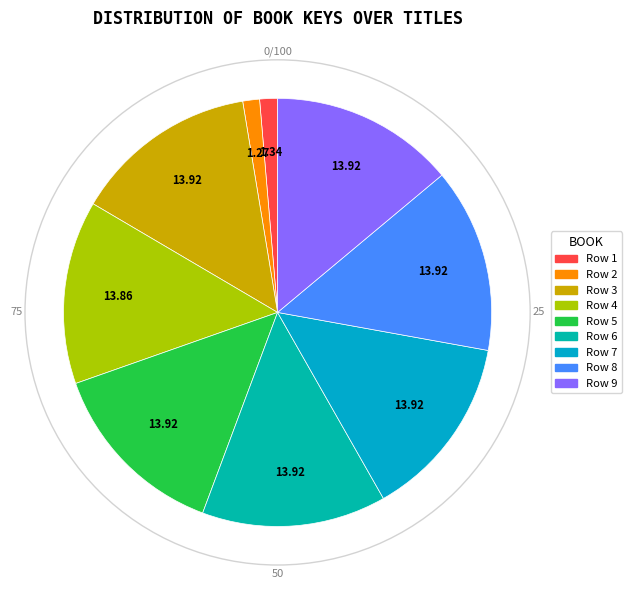

Count the number of slices in the pie.

9